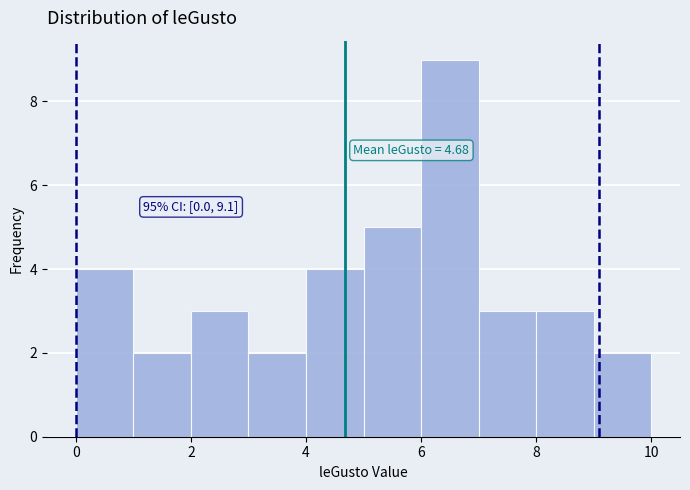

Which range on the x-axis has the tallest bar?

6 to 7